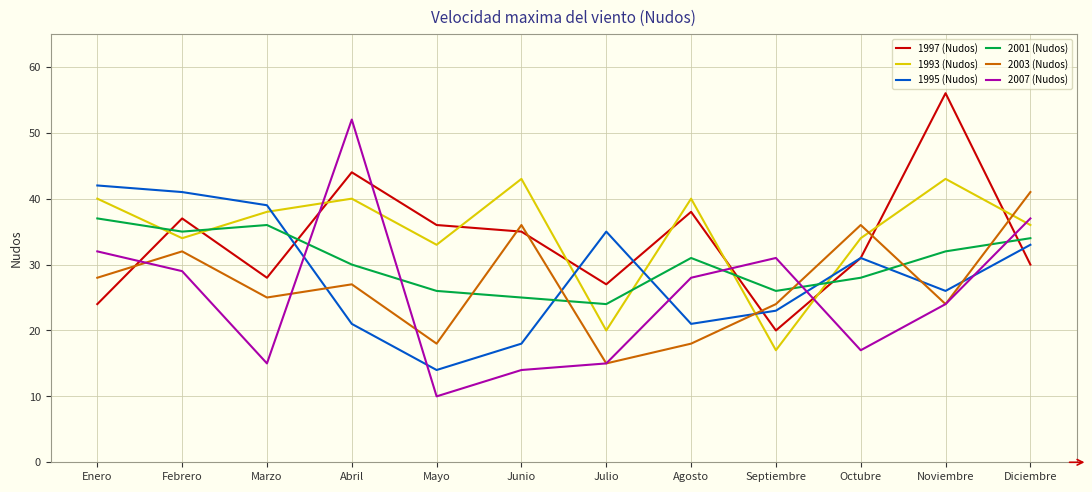

What is the sum of all 2007 (Nudos) values?

304